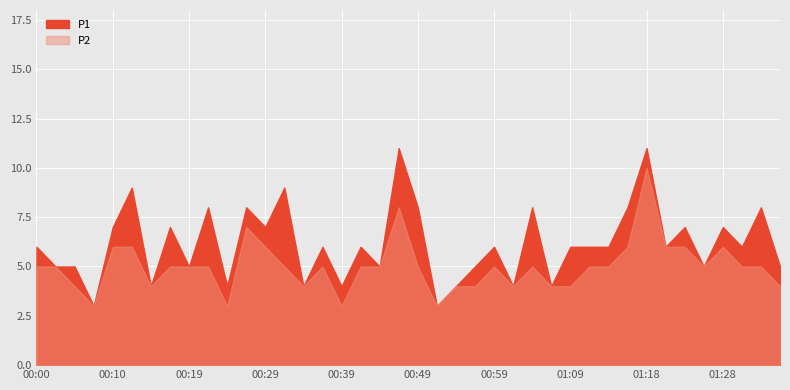

Reading right to left, what are all the values shown in this chart?

P1: 5	8	6	7	5	7	6	11	8	6	6	6	4	8	4	6	5	4	3	8	11	5	6	4	6	4	9	7	8	4	8	5	7	4	9	7	3	5	5	6
P2: 4	5	5	6	5	6	6	10	6	5	5	4	4	5	4	5	4	4	3	5	8	5	5	3	5	4	5	6	7	3	5	5	5	4	6	6	3	4	5	5